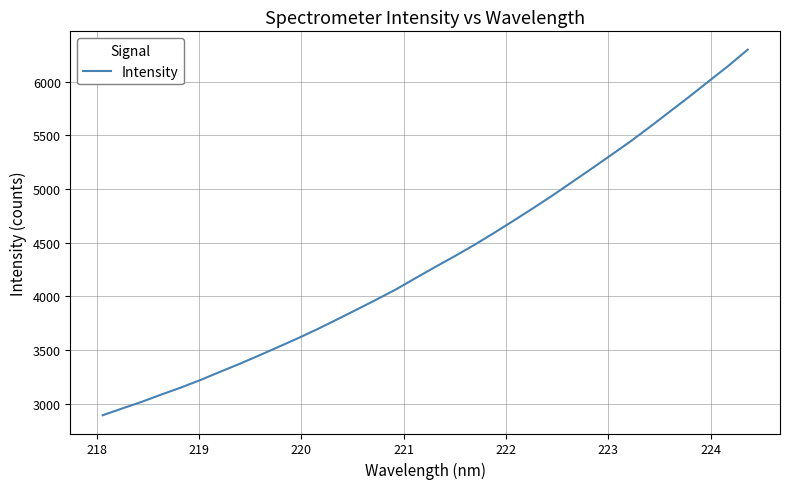

What is the difference between the maximum and minimum values?

3404.4